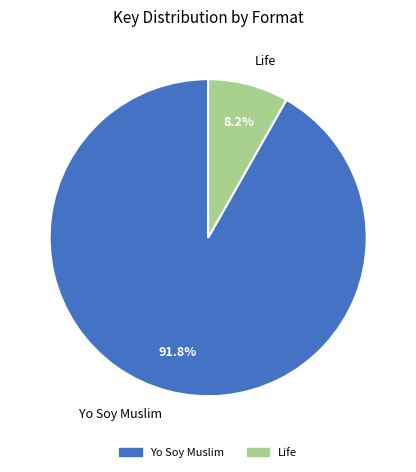

Which slice represents more than half of the pie?

Yo Soy Muslim